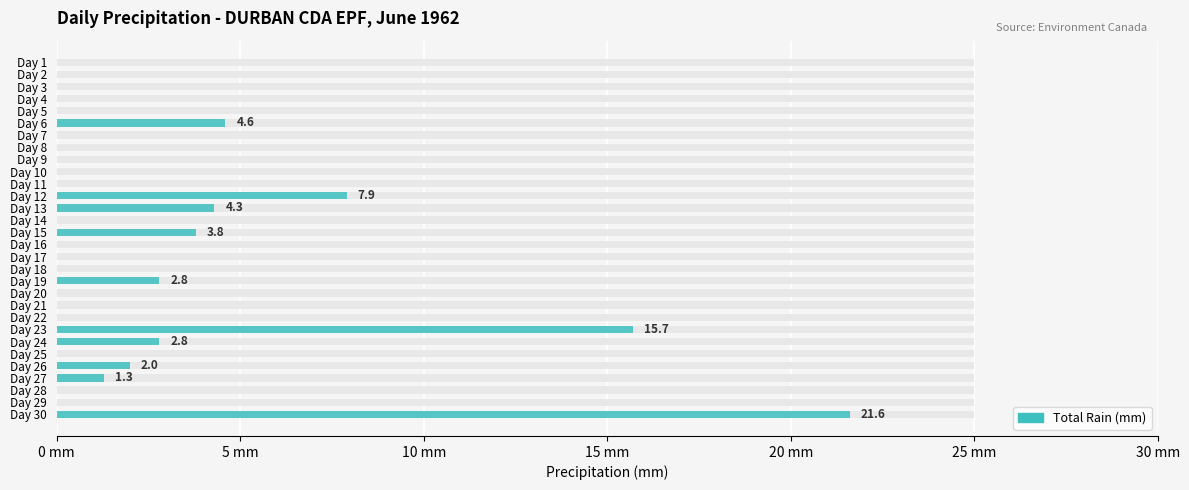

Are the bars horizontal?

Yes